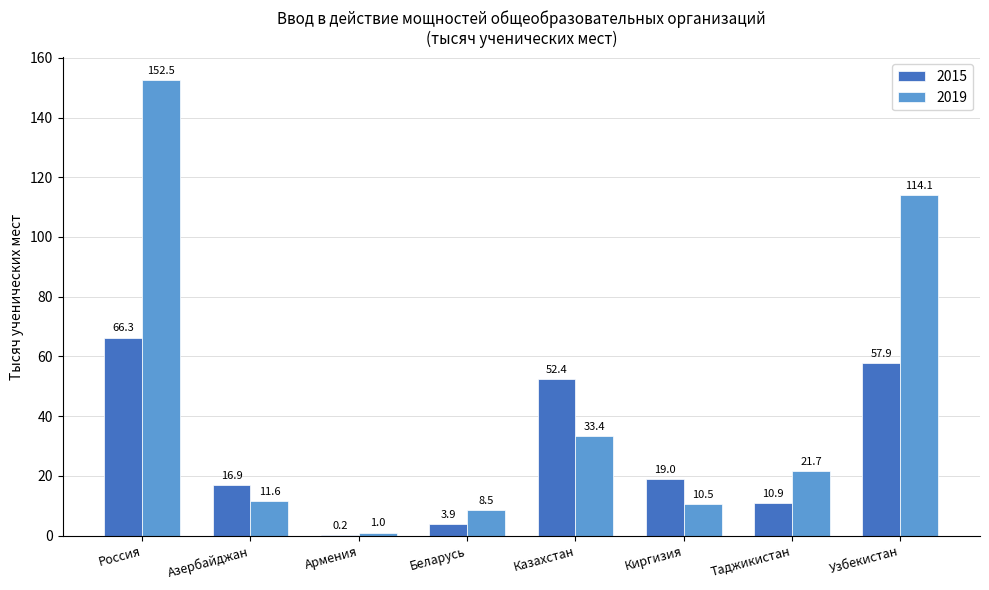

Which series has the widest spread of values?

2019